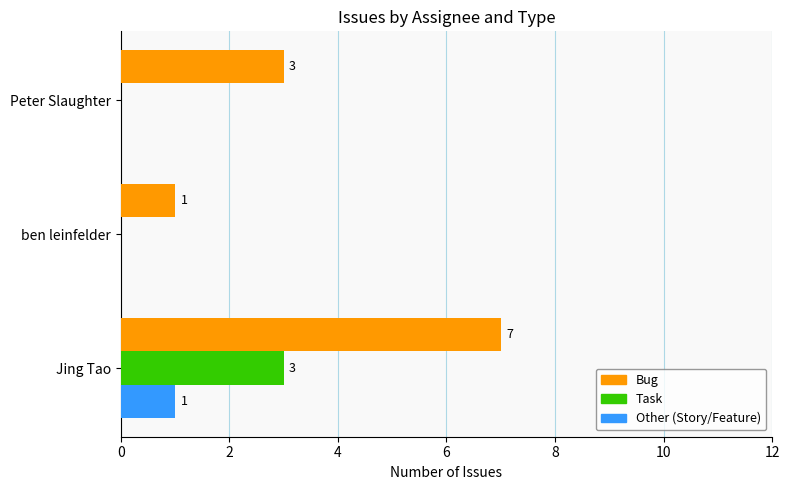

The Bug series shows 3 at Peter Slaughter. True or false?

True